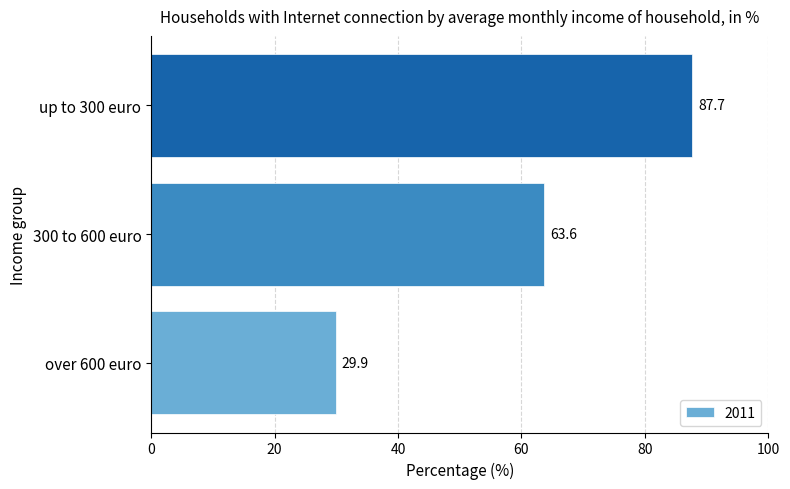

At which label is the value closest to 58?

300 to 600 euro